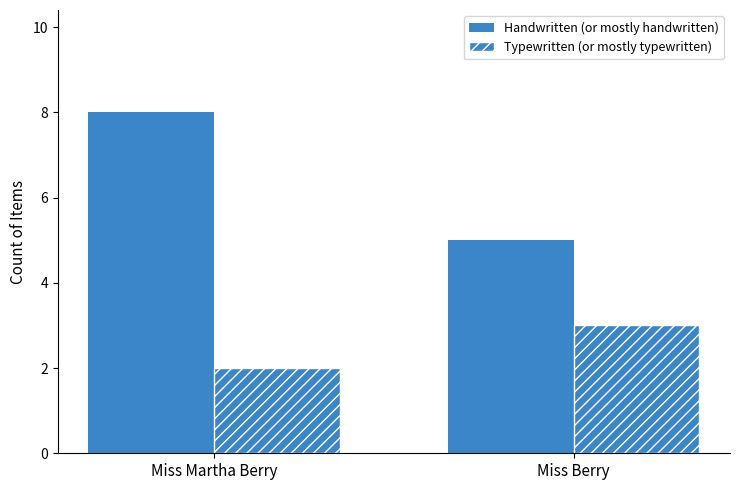

Count the Handwritten (or mostly handwritten) values in the range 5 to 8.

2